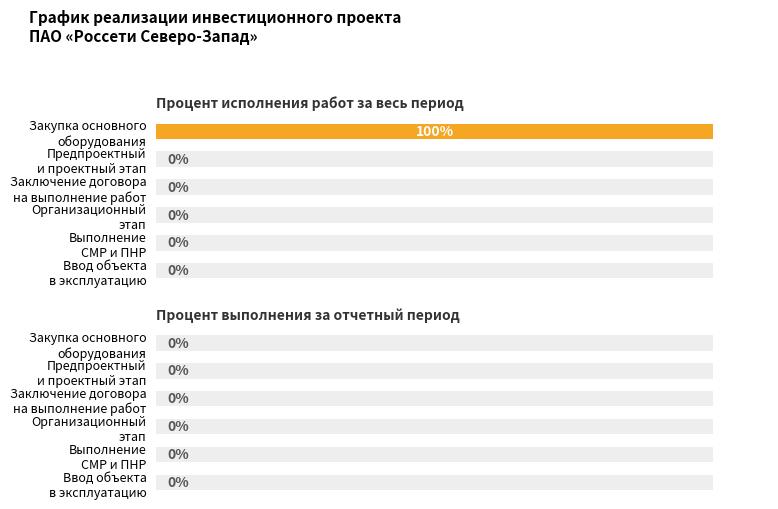

What is the difference between the maximum and second lowest values in the Процент исполнения работ за весь период series?

100.0